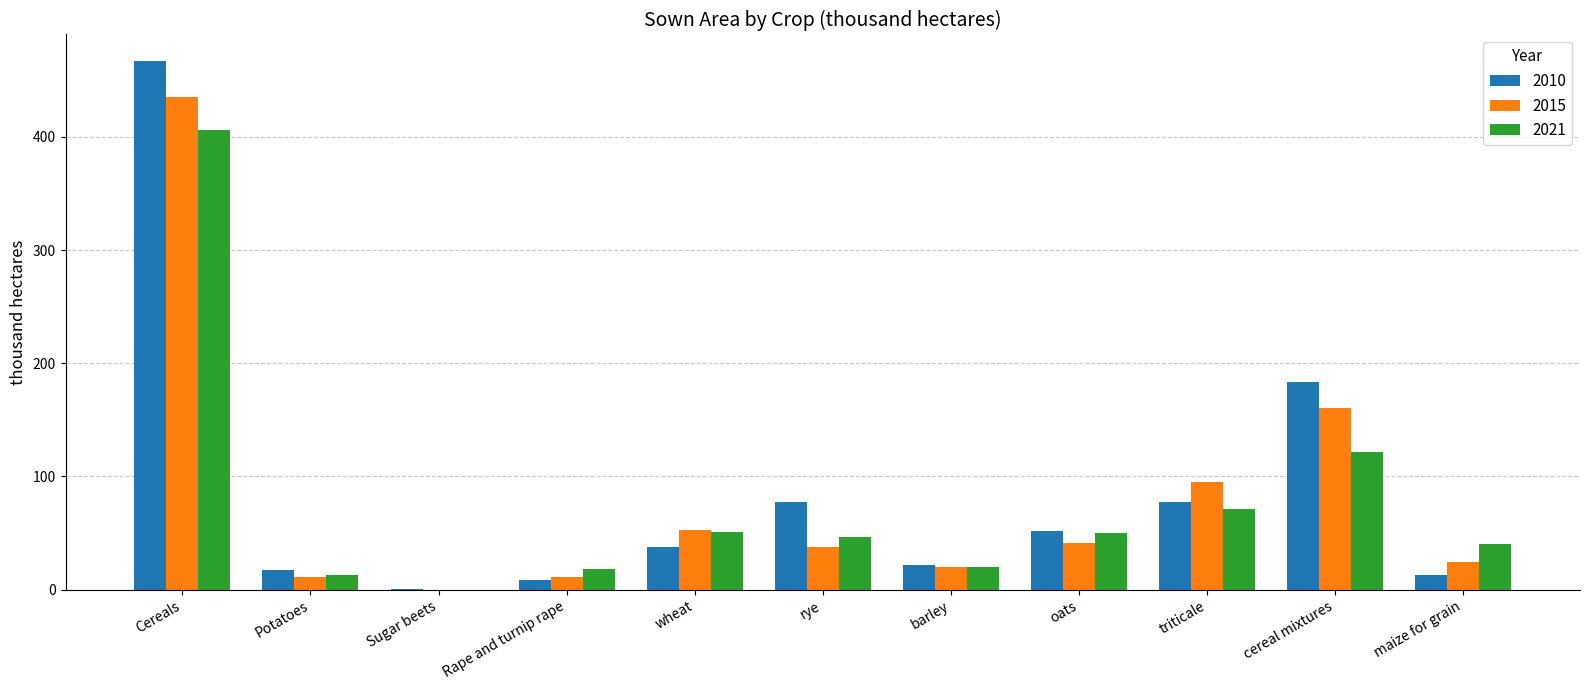

Is the value of 2021 at barley greater than the value of 2010 at triticale?

No